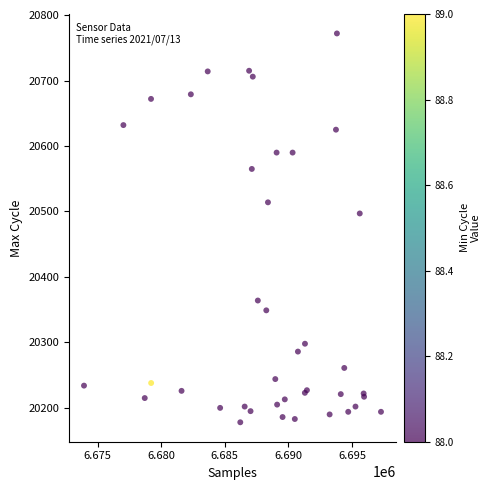

What Y value in the scatter plot is closest to 20475?

20497